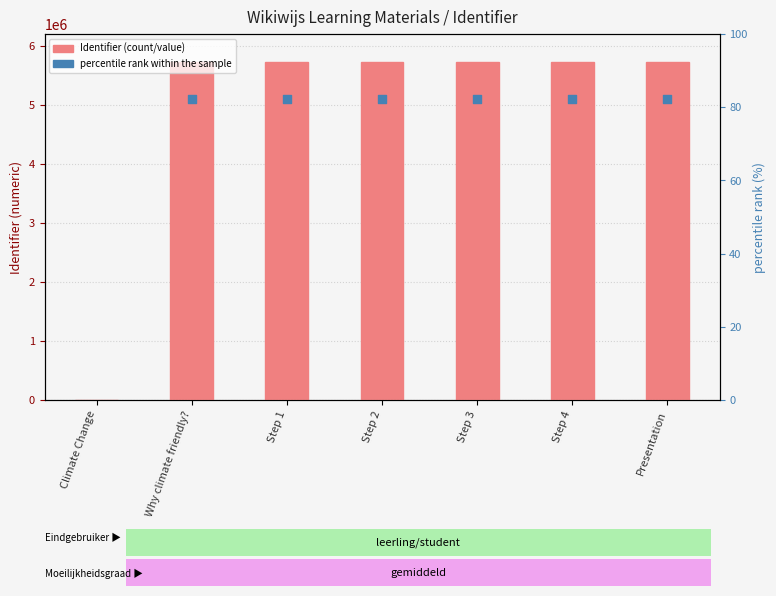

Which has a higher value, Presentation or Step 4?

Presentation